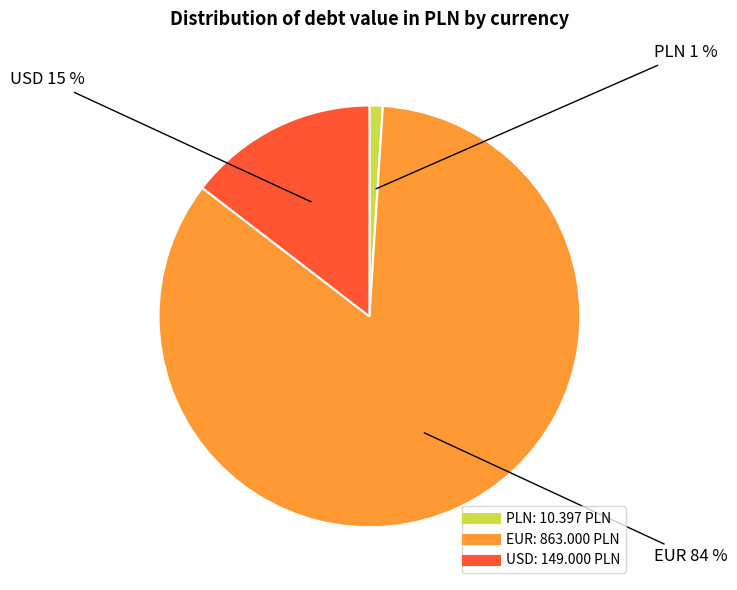

To the nearest percent, what portion does USD represent?

15%